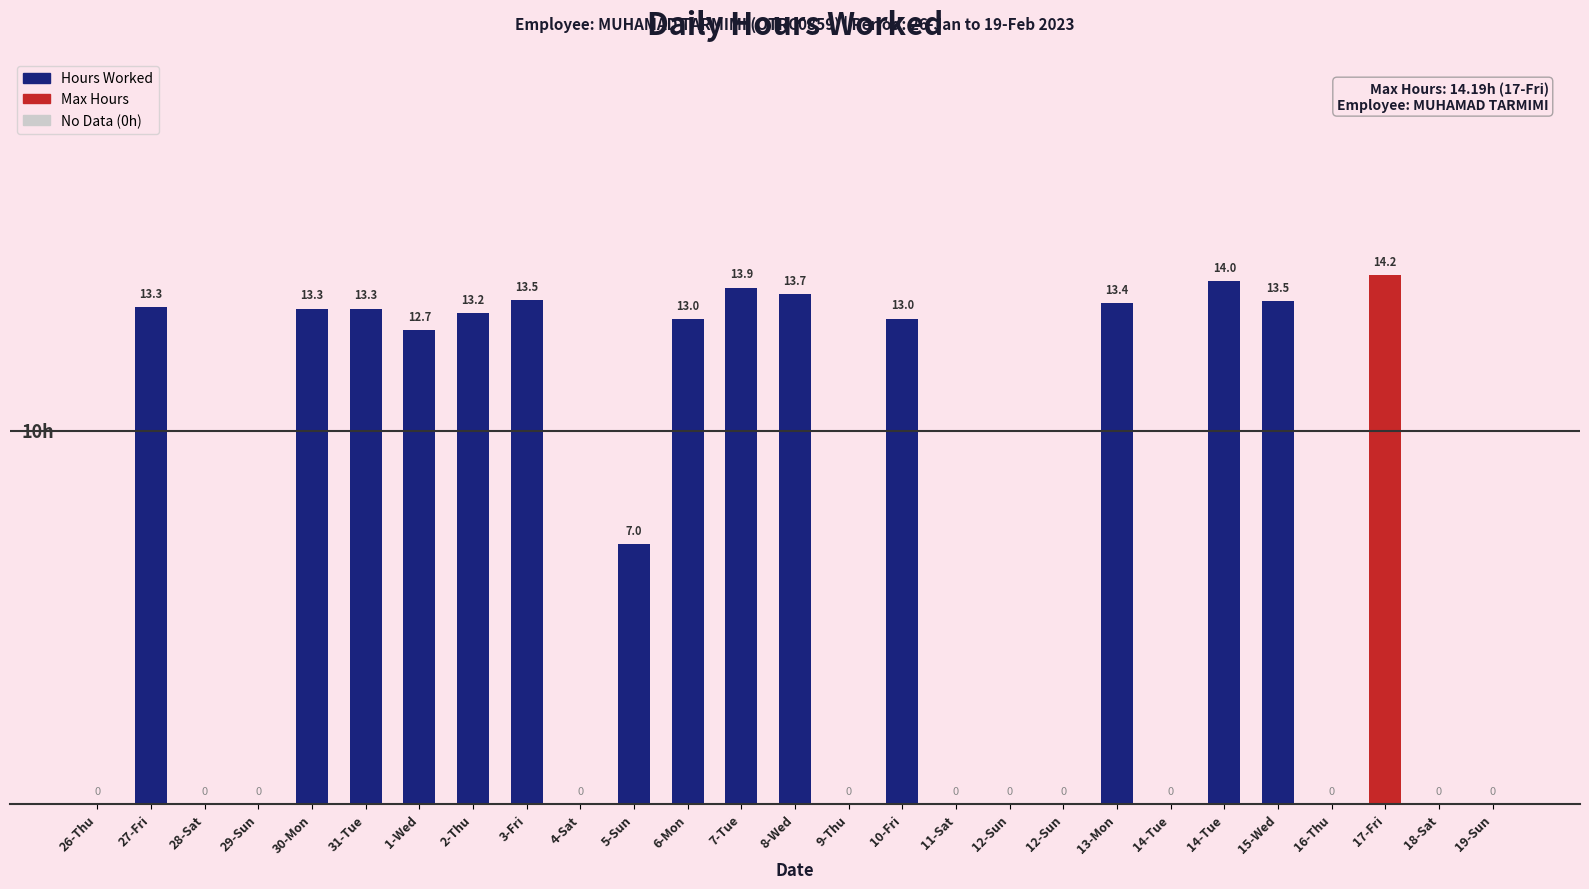

Are the bars horizontal?

No